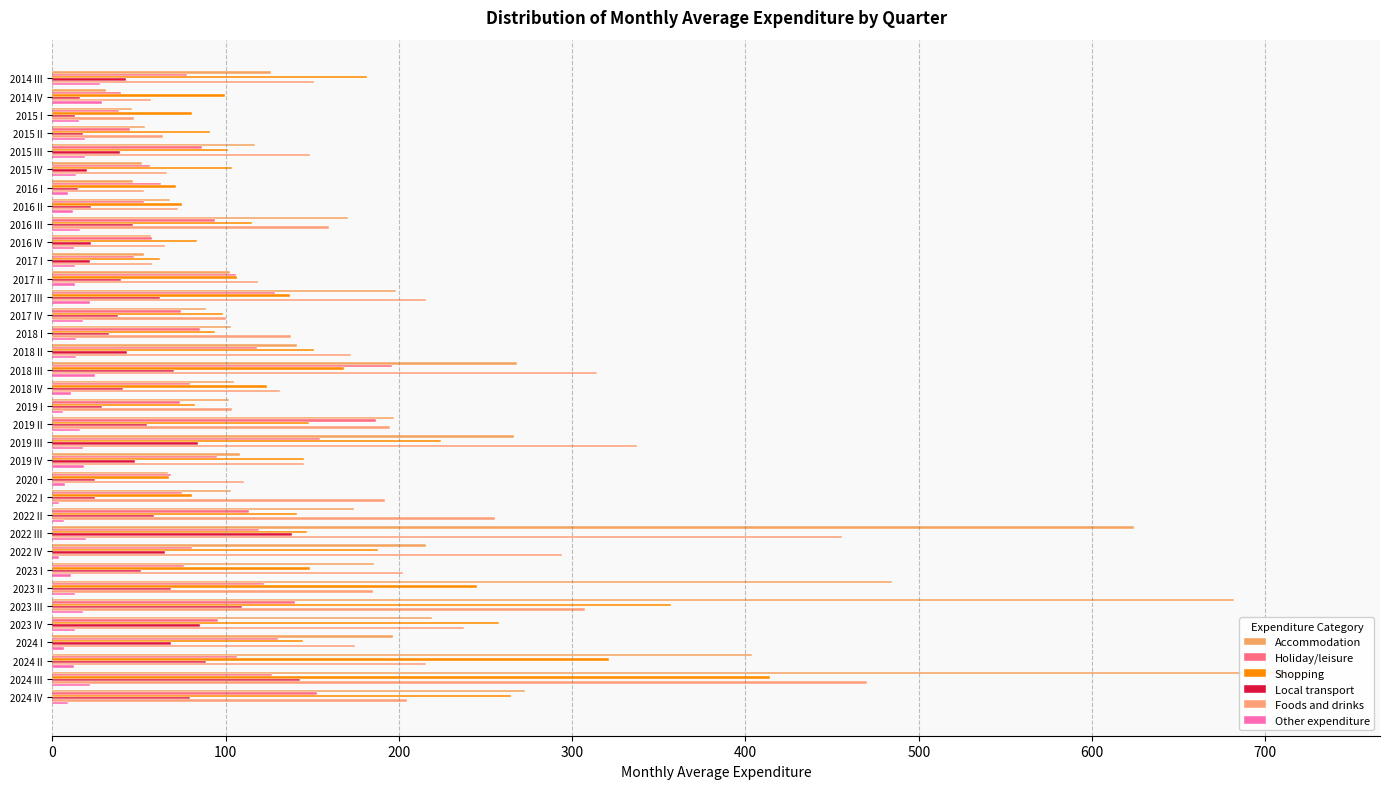

What position from the left is 2016 II?

8